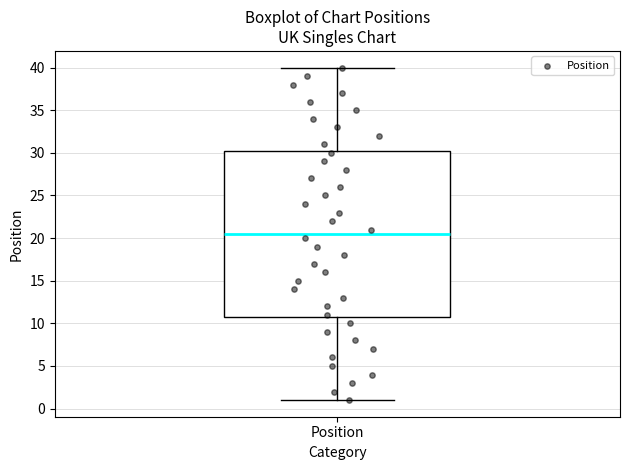

Where is the upper edge of the box for Position on the y-axis? The values are not printed on the chart, so give them approximately, as read against the axis.

30.5